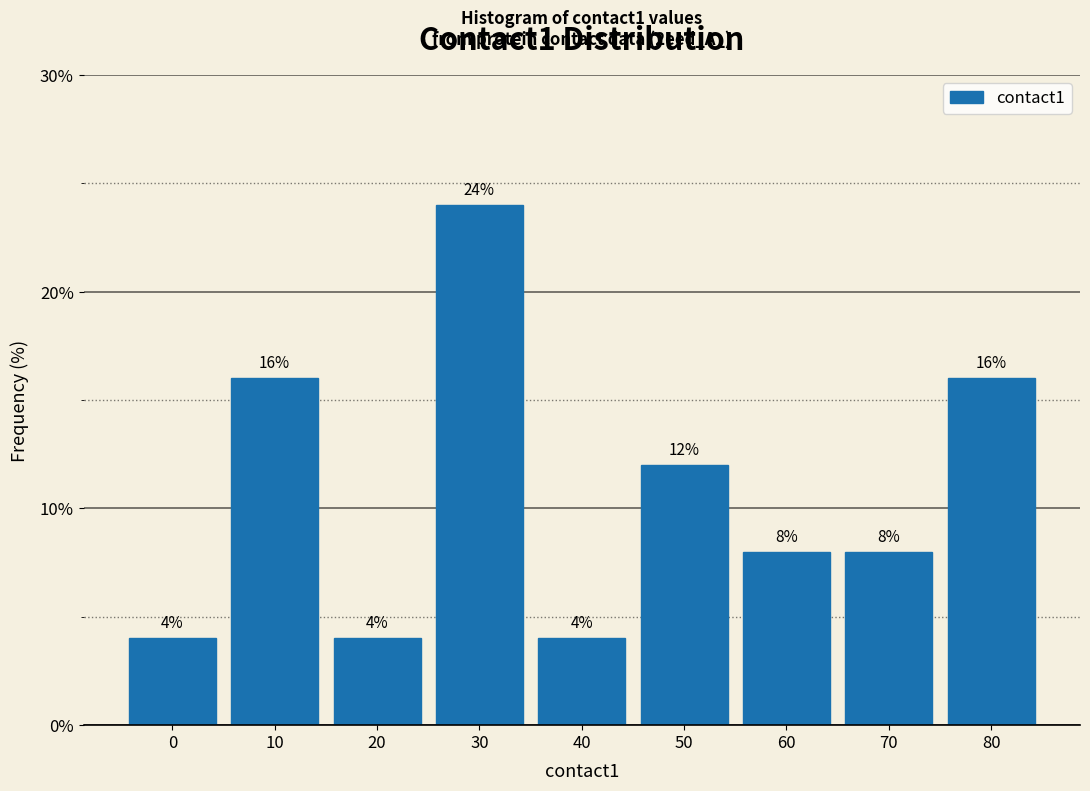

Reading right to left, transcribe all the data shown in this chart.

80=16	70=8	60=8	50=12	40=4	30=24	20=4	10=16	0=4